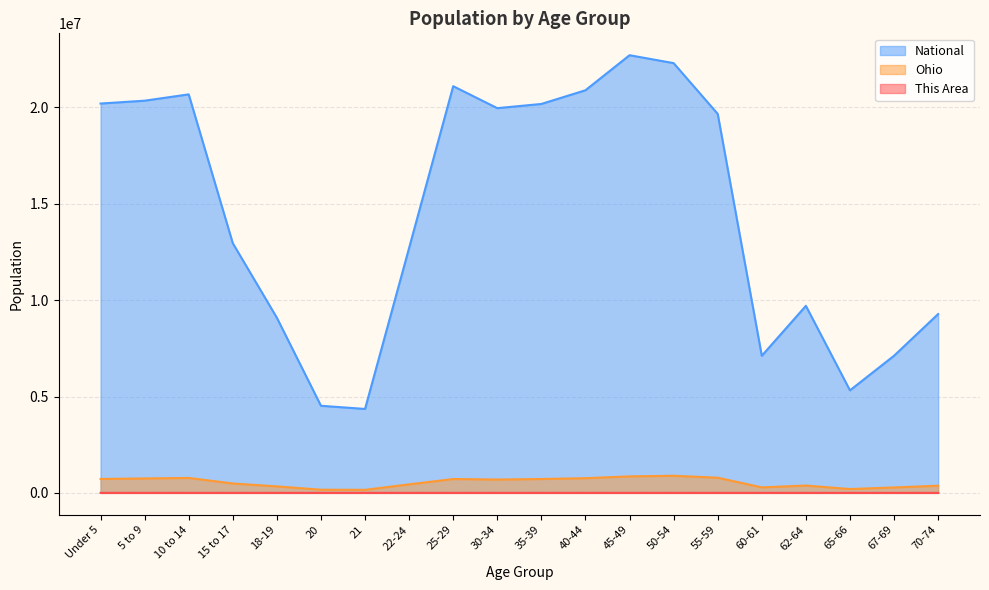

The This Area series shows 0 at 20. True or false?

False